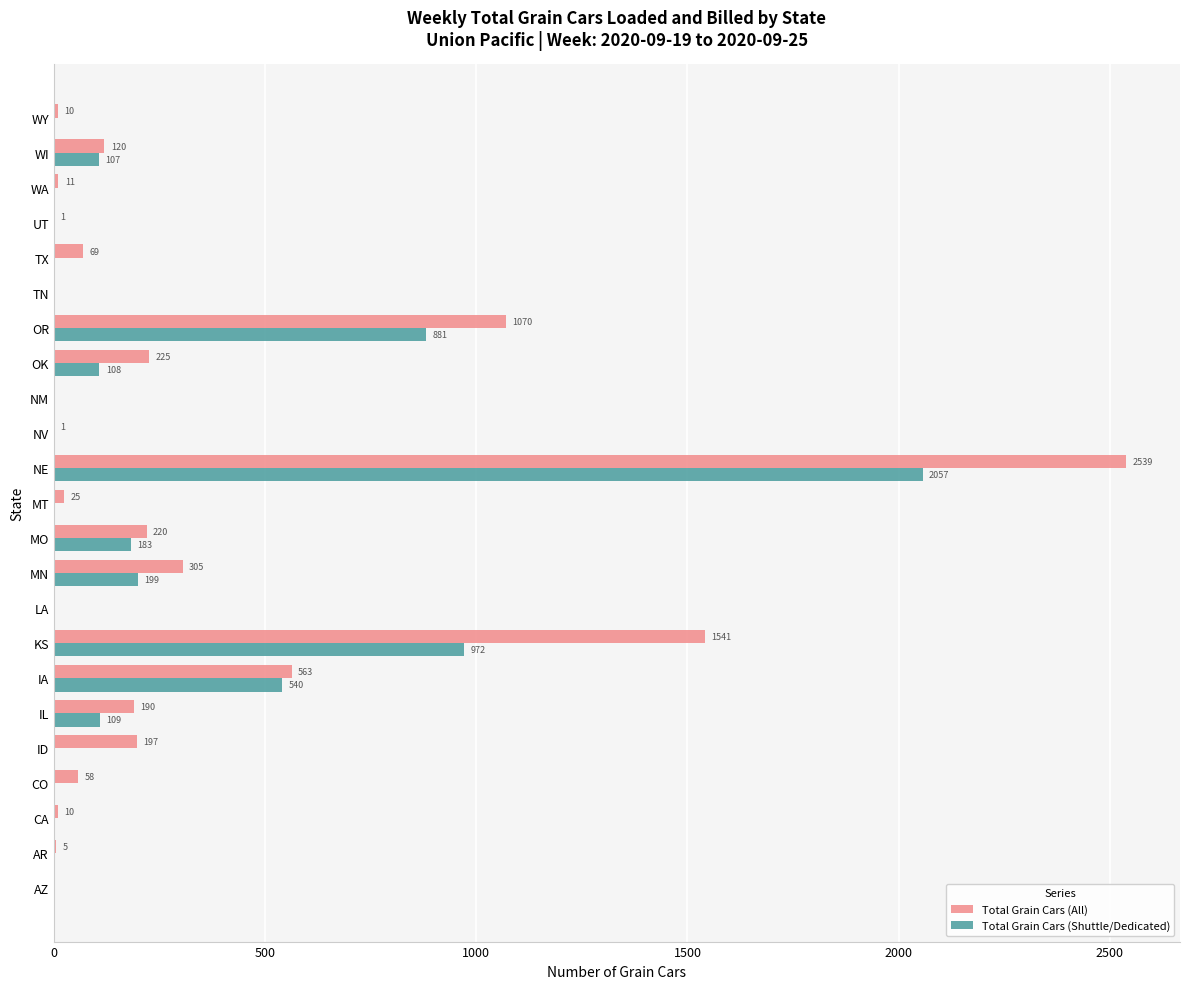

Which series has the widest spread of values?

Total Grain Cars (All)